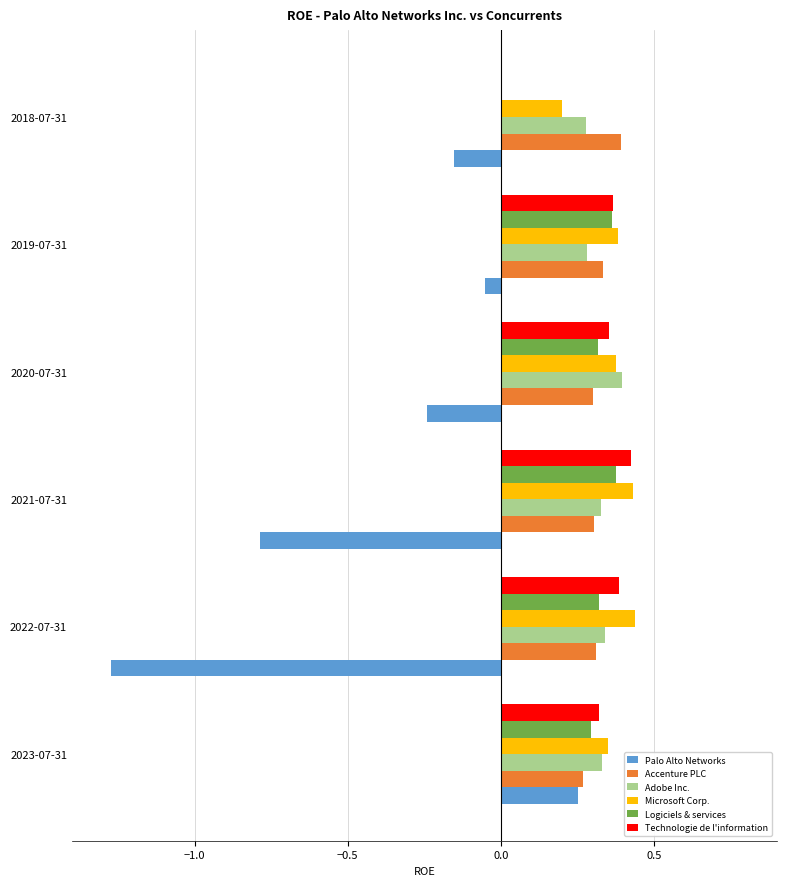

The Microsoft Corp. series shows 0.6 at 2020-07-31. True or false?

False